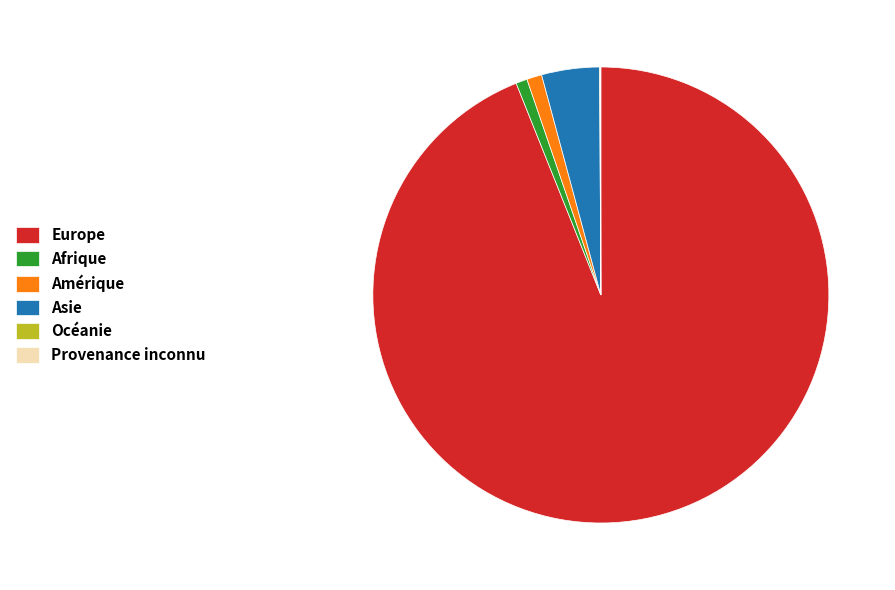

Combined, do Amérique and Afrique account for over 50%?

No